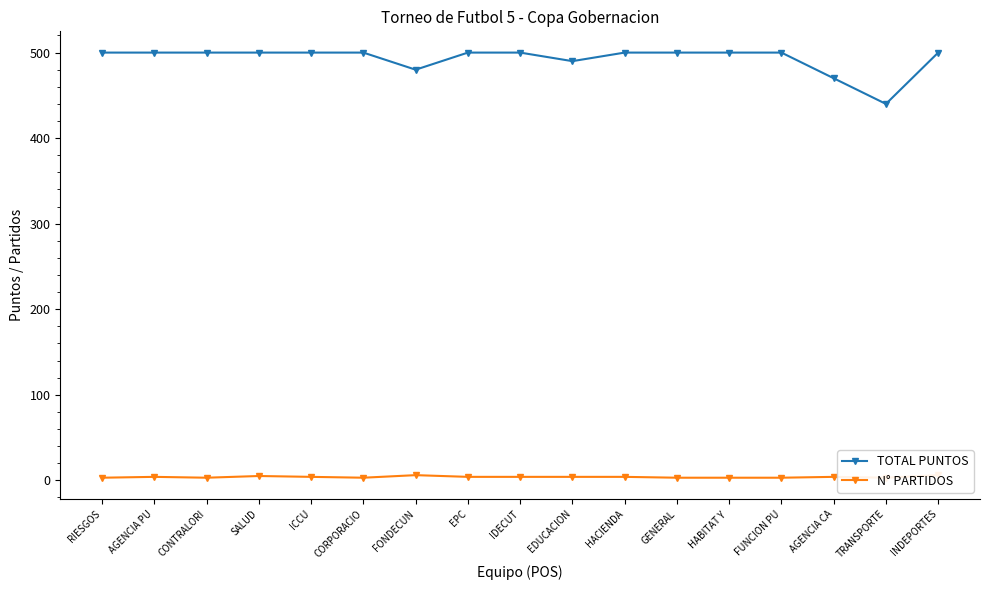

What is the label of the 3rd point from the left?

CONTRALORI